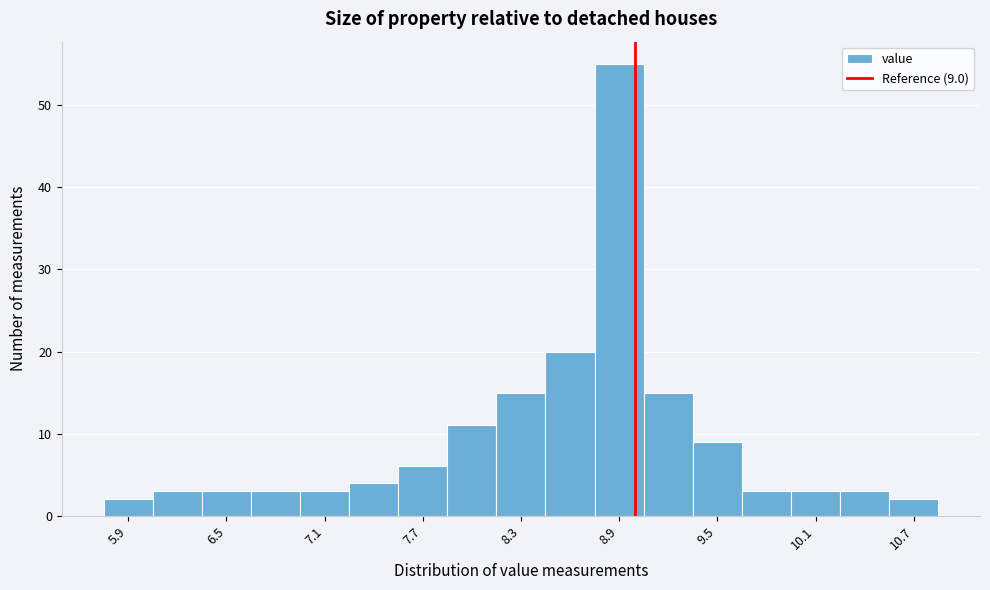

Read against the x-axis, roughly where is the centre of the tallest bar?

8.9